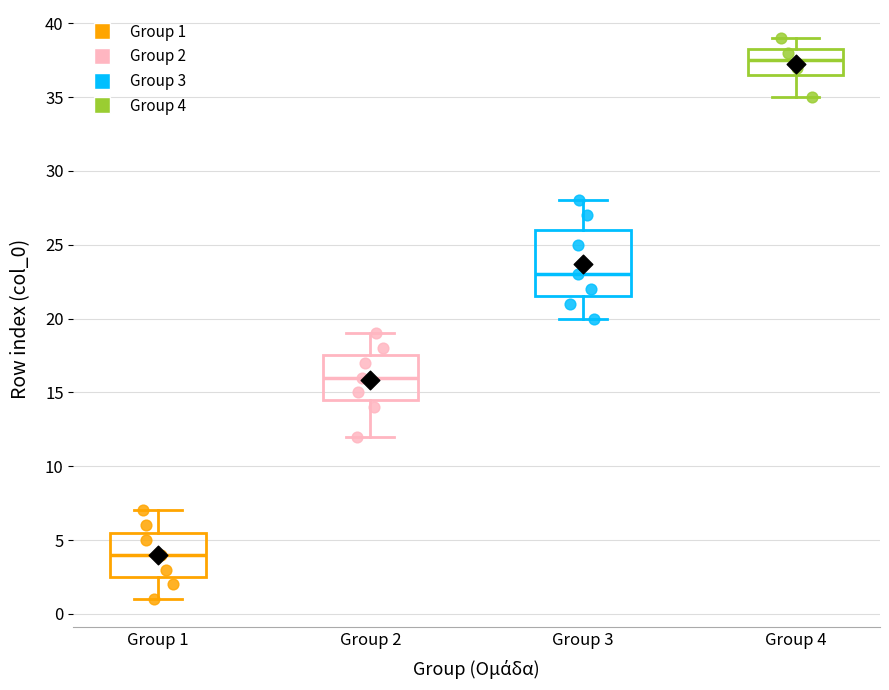

Reading left to right, read every box against the y-axis: the position of its median line, the range the box covers, and the ends of its whiskers. The values are not printed on the chart, so give them approximately, as read against the axis.

Group 1: median 4.0, box 2.5 to 5.5, whiskers 1.0 to 7.0
Group 2: median 16.0, box 14.5 to 17.5, whiskers 12.0 to 19.0
Group 3: median 23.0, box 21.5 to 26.0, whiskers 20.0 to 28.0
Group 4: median 37.5, box 36.5 to 38.5, whiskers 35.0 to 39.0